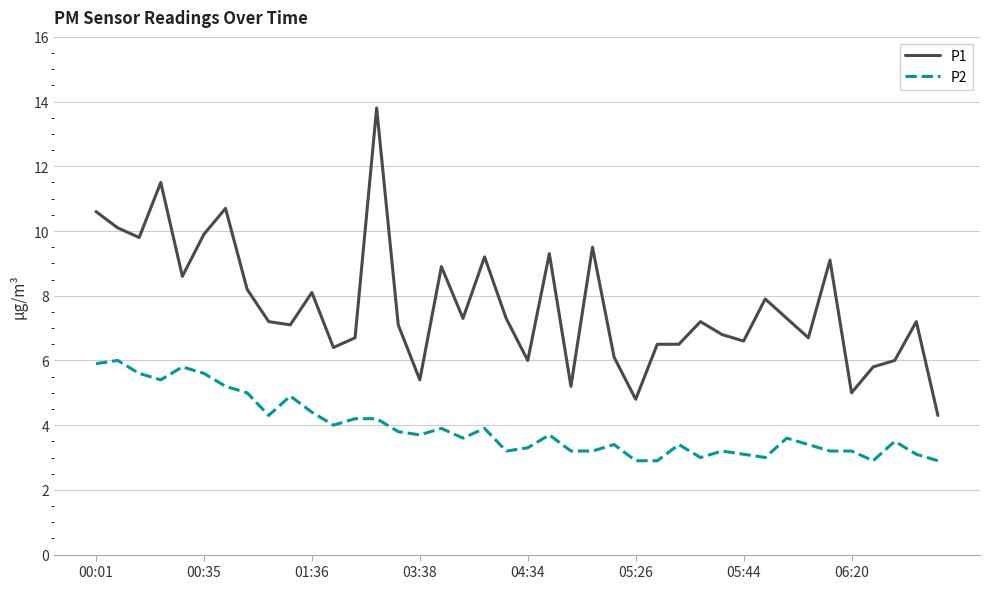

How many lines are shown in the chart?

2